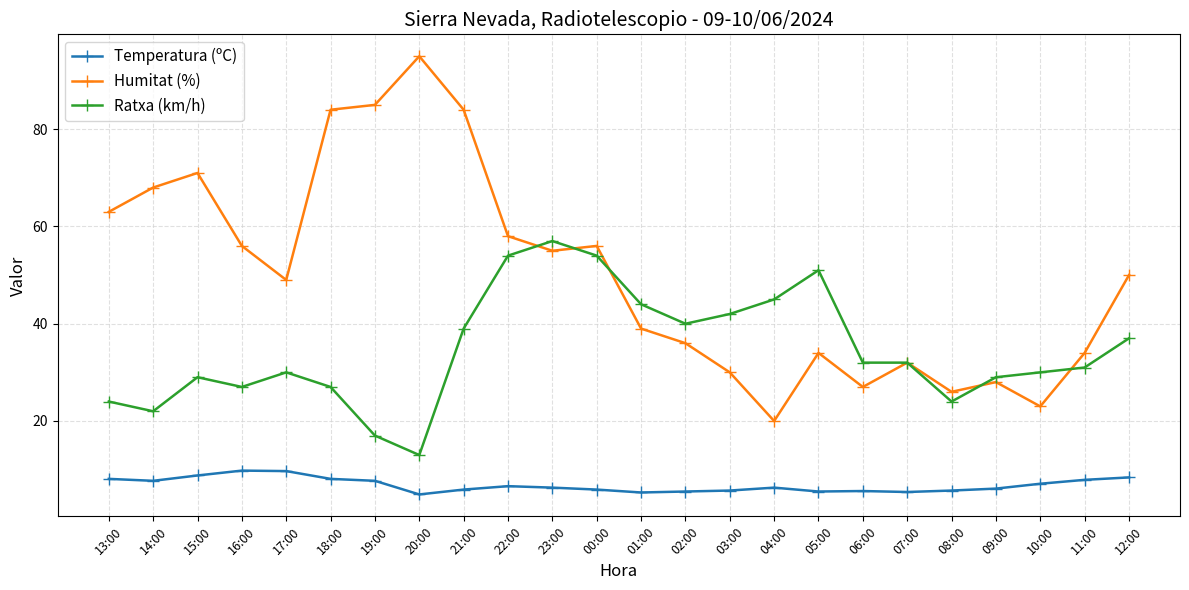

What is the difference between the highest and lowest values at 18:00?

75.9